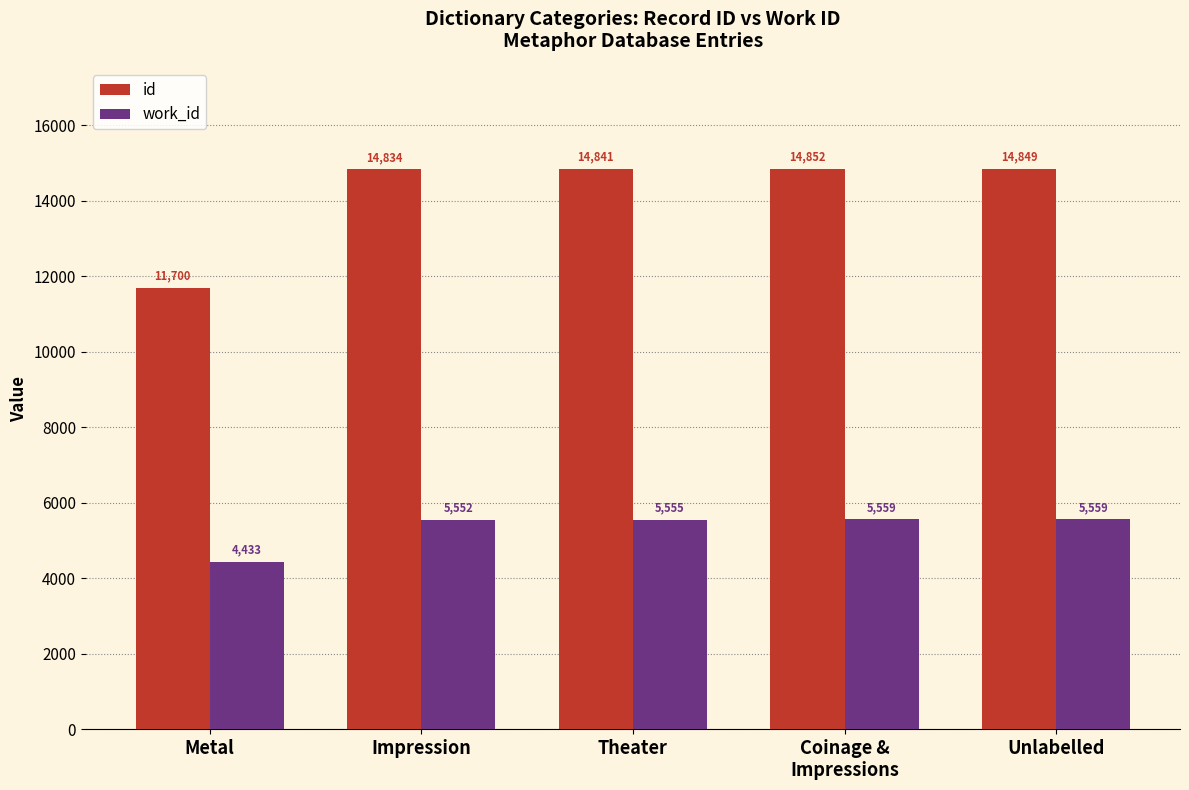

Reading right to left, extract all data points from this chart.

id: 14849	14852	14841	14834	11700
work_id: 5559	5559	5555	5552	4433